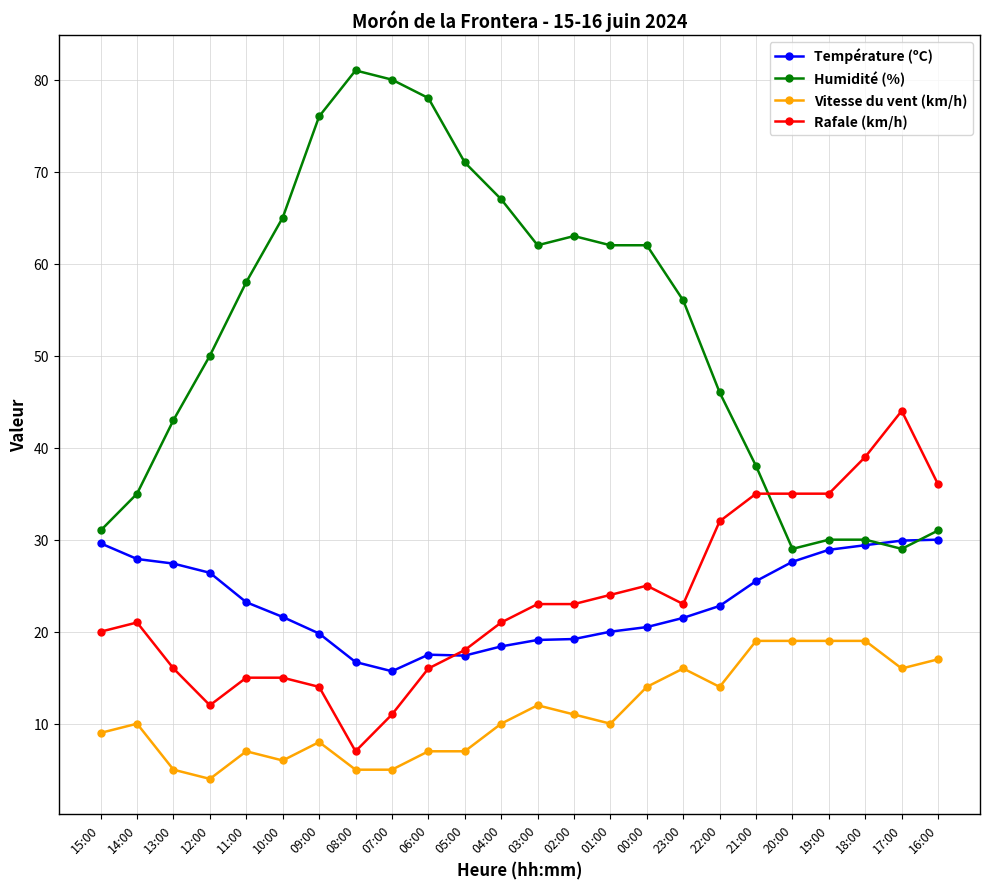

What is the label of the 12th point from the left?

04:00